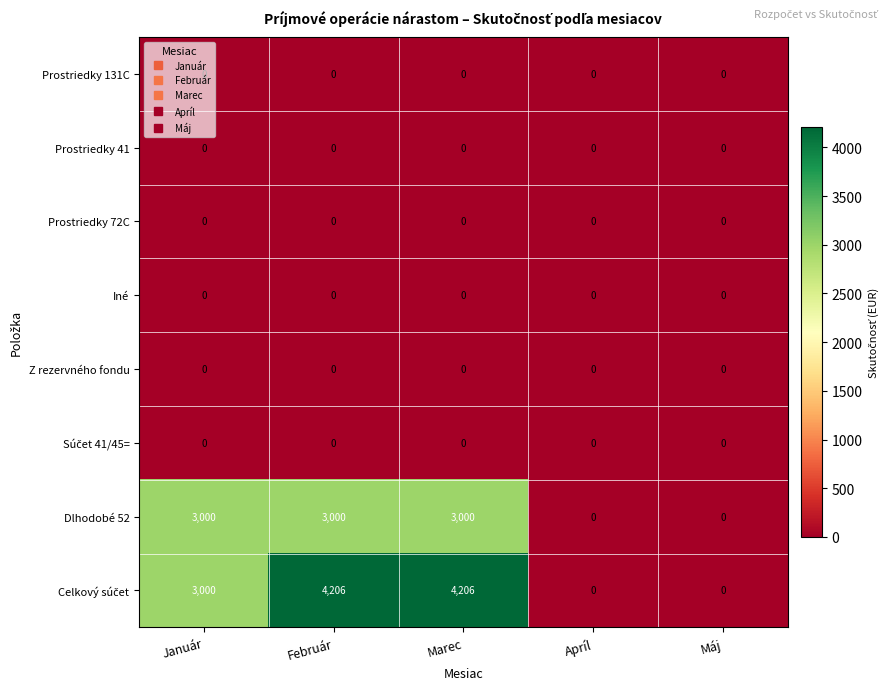

True or false: Iné has a value of 0 at Apríl.

True